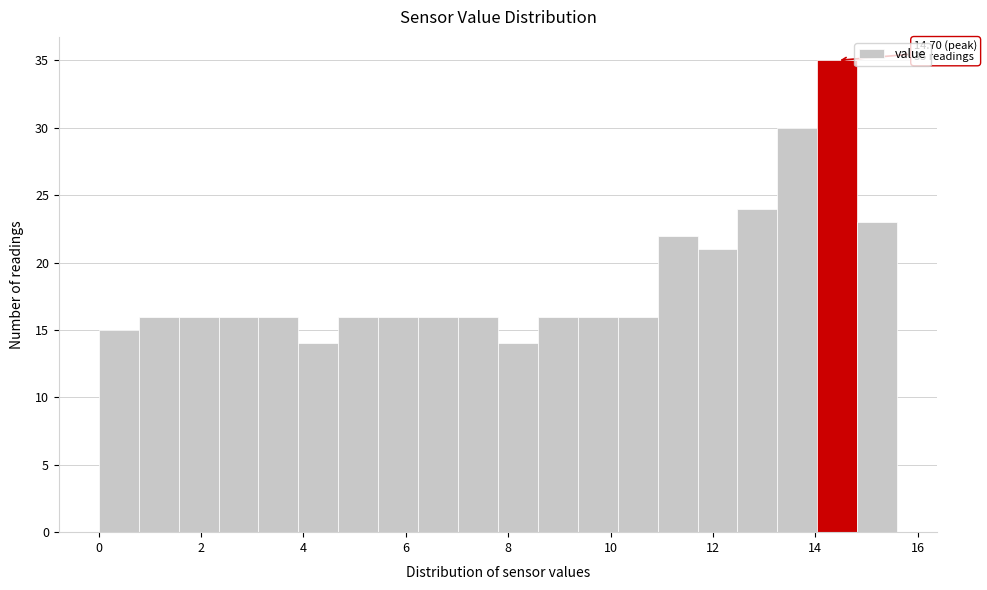

Read against the x-axis, roughly where is the centre of the tallest bar?

14.4